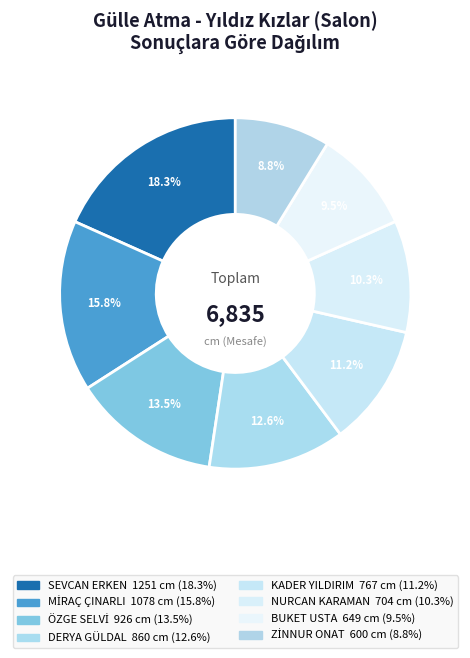

Is the sum of ÖZGE SELVİ and NURCAN KARAMAN greater than half?

No